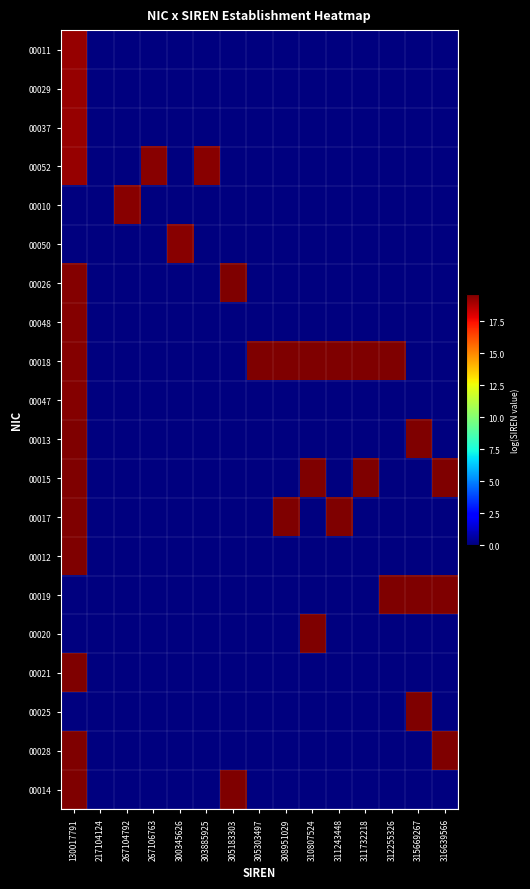

Reading left to right, transcribe all the data shown in this chart.

00011: 130017791=19.2	217104124=0.0	267104792=0.0	267106763=0.0	300345626=0.0	303885925=0.0	305183303=0.0	305303497=0.0	308951029=0.0	310807524=0.0	311243448=0.0	311732218=0.0	312255326=0.0	315669267=0.0	316639566=0.0
00029: 130017791=19.2	217104124=0.0	267104792=0.0	267106763=0.0	300345626=0.0	303885925=0.0	305183303=0.0	305303497=0.0	308951029=0.0	310807524=0.0	311243448=0.0	311732218=0.0	312255326=0.0	315669267=0.0	316639566=0.0
00037: 130017791=19.2	217104124=0.0	267104792=0.0	267106763=0.0	300345626=0.0	303885925=0.0	305183303=0.0	305303497=0.0	308951029=0.0	310807524=0.0	311243448=0.0	311732218=0.0	312255326=0.0	315669267=0.0	316639566=0.0
00052: 130017791=19.2	217104124=0.0	267104792=0.0	267106763=19.4	300345626=0.0	303885925=19.4	305183303=0.0	305303497=0.0	308951029=0.0	310807524=0.0	311243448=0.0	311732218=0.0	312255326=0.0	315669267=0.0	316639566=0.0
00010: 130017791=0.0	217104124=0.0	267104792=19.4	267106763=0.0	300345626=0.0	303885925=0.0	305183303=0.0	305303497=0.0	308951029=0.0	310807524=0.0	311243448=0.0	311732218=0.0	312255326=0.0	315669267=0.0	316639566=0.0
00050: 130017791=0.0	217104124=0.0	267104792=0.0	267106763=0.0	300345626=19.4	303885925=0.0	305183303=0.0	305303497=0.0	308951029=0.0	310807524=0.0	311243448=0.0	311732218=0.0	312255326=0.0	315669267=0.0	316639566=0.0
00026: 130017791=19.5	217104124=0.0	267104792=0.0	267106763=0.0	300345626=0.0	303885925=0.0	305183303=19.6	305303497=0.0	308951029=0.0	310807524=0.0	311243448=0.0	311732218=0.0	312255326=0.0	315669267=0.0	316639566=0.0
00048: 130017791=19.5	217104124=0.0	267104792=0.0	267106763=0.0	300345626=0.0	303885925=0.0	305183303=0.0	305303497=0.0	308951029=0.0	310807524=0.0	311243448=0.0	311732218=0.0	312255326=0.0	315669267=0.0	316639566=0.0
00018: 130017791=19.5	217104124=0.0	267104792=0.0	267106763=0.0	300345626=0.0	303885925=0.0	305183303=0.0	305303497=19.6	308951029=19.6	310807524=19.6	311243448=19.6	311732218=19.6	312255326=19.6	315669267=0.0	316639566=0.0
00047: 130017791=19.5	217104124=0.0	267104792=0.0	267106763=0.0	300345626=0.0	303885925=0.0	305183303=0.0	305303497=0.0	308951029=0.0	310807524=0.0	311243448=0.0	311732218=0.0	312255326=0.0	315669267=0.0	316639566=0.0
00013: 130017791=19.5	217104124=0.0	267104792=0.0	267106763=0.0	300345626=0.0	303885925=0.0	305183303=0.0	305303497=0.0	308951029=0.0	310807524=0.0	311243448=0.0	311732218=0.0	312255326=0.0	315669267=19.6	316639566=0.0
00015: 130017791=19.6	217104124=0.0	267104792=0.0	267106763=0.0	300345626=0.0	303885925=0.0	305183303=0.0	305303497=0.0	308951029=0.0	310807524=19.6	311243448=0.0	311732218=19.6	312255326=0.0	315669267=0.0	316639566=19.6
00017: 130017791=19.6	217104124=0.0	267104792=0.0	267106763=0.0	300345626=0.0	303885925=0.0	305183303=0.0	305303497=0.0	308951029=19.6	310807524=0.0	311243448=19.6	311732218=0.0	312255326=0.0	315669267=0.0	316639566=0.0
00012: 130017791=19.6	217104124=0.0	267104792=0.0	267106763=0.0	300345626=0.0	303885925=0.0	305183303=0.0	305303497=0.0	308951029=0.0	310807524=0.0	311243448=0.0	311732218=0.0	312255326=0.0	315669267=0.0	316639566=0.0
00019: 130017791=0.0	217104124=0.0	267104792=0.0	267106763=0.0	300345626=0.0	303885925=0.0	305183303=0.0	305303497=0.0	308951029=0.0	310807524=0.0	311243448=0.0	311732218=0.0	312255326=19.6	315669267=19.6	316639566=19.6
00020: 130017791=0.0	217104124=0.0	267104792=0.0	267106763=0.0	300345626=0.0	303885925=0.0	305183303=0.0	305303497=0.0	308951029=0.0	310807524=19.6	311243448=0.0	311732218=0.0	312255326=0.0	315669267=0.0	316639566=0.0
00021: 130017791=19.6	217104124=0.0	267104792=0.0	267106763=0.0	300345626=0.0	303885925=0.0	305183303=0.0	305303497=0.0	308951029=0.0	310807524=0.0	311243448=0.0	311732218=0.0	312255326=0.0	315669267=0.0	316639566=0.0
00025: 130017791=0.0	217104124=0.0	267104792=0.0	267106763=0.0	300345626=0.0	303885925=0.0	305183303=0.0	305303497=0.0	308951029=0.0	310807524=0.0	311243448=0.0	311732218=0.0	312255326=0.0	315669267=19.6	316639566=0.0
00028: 130017791=19.6	217104124=0.0	267104792=0.0	267106763=0.0	300345626=0.0	303885925=0.0	305183303=0.0	305303497=0.0	308951029=0.0	310807524=0.0	311243448=0.0	311732218=0.0	312255326=0.0	315669267=0.0	316639566=19.6
00014: 130017791=19.6	217104124=0.0	267104792=0.0	267106763=0.0	300345626=0.0	303885925=0.0	305183303=19.6	305303497=0.0	308951029=0.0	310807524=0.0	311243448=0.0	311732218=0.0	312255326=0.0	315669267=0.0	316639566=0.0